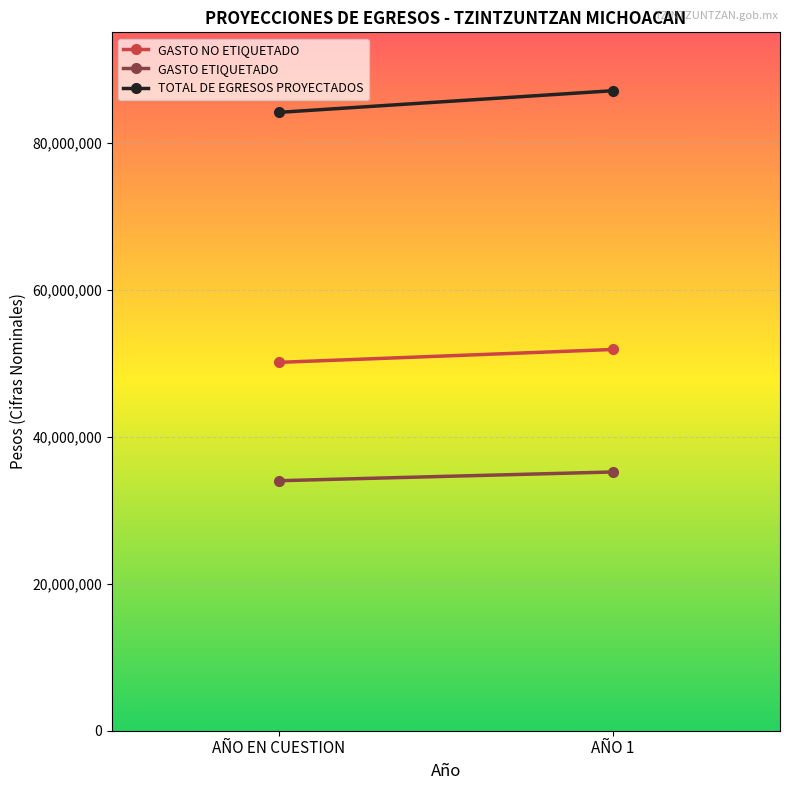

Is this an area chart (filled region under the line)?

No